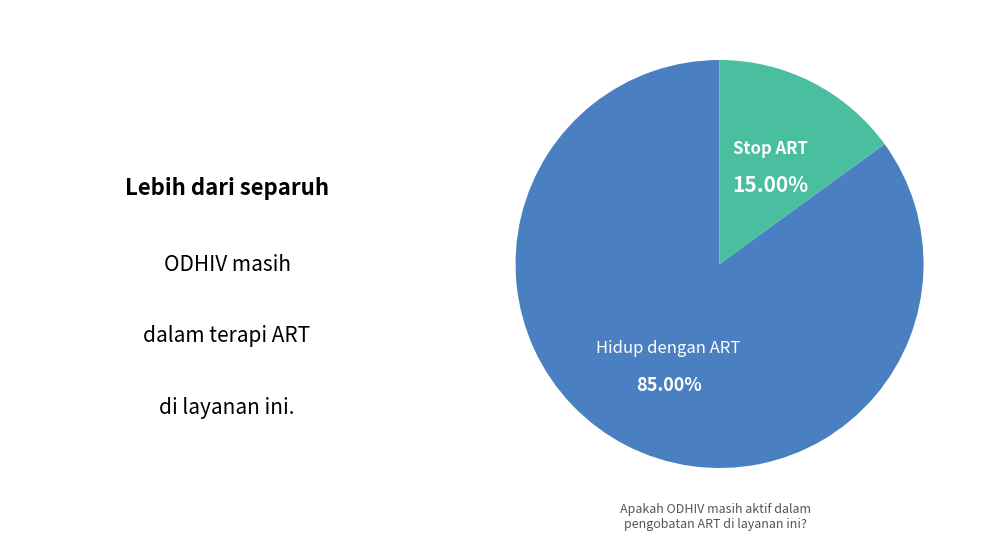

Is there a majority slice in this chart?

Yes